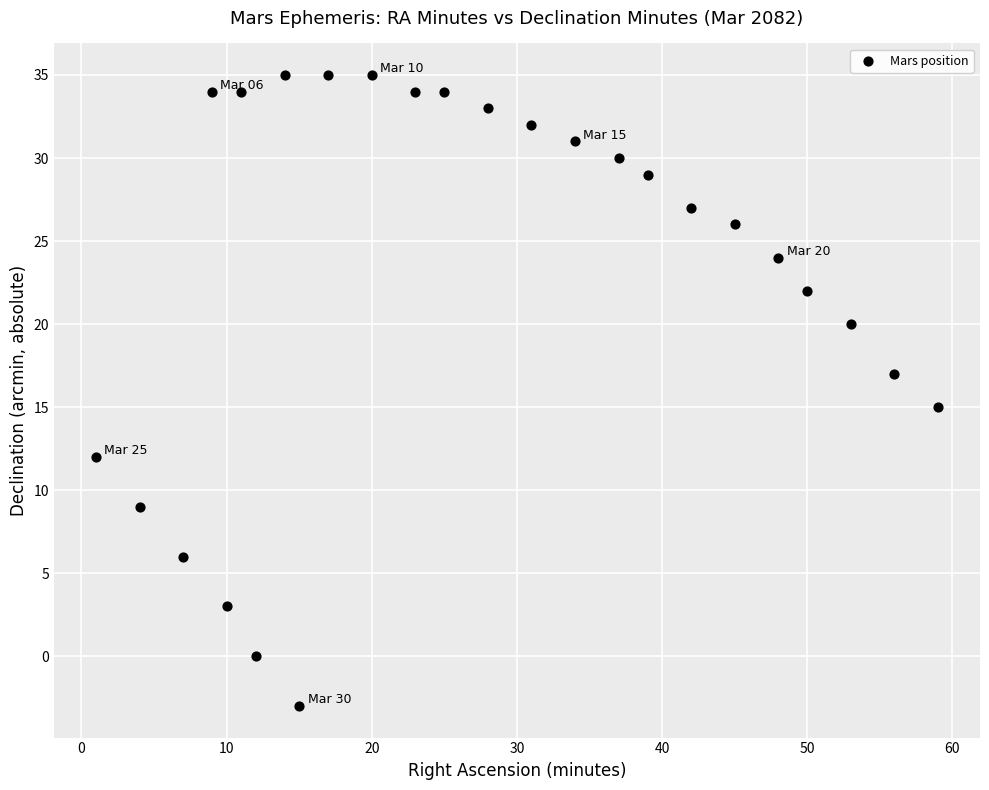

What is the range of Y values (max minus min)?

38